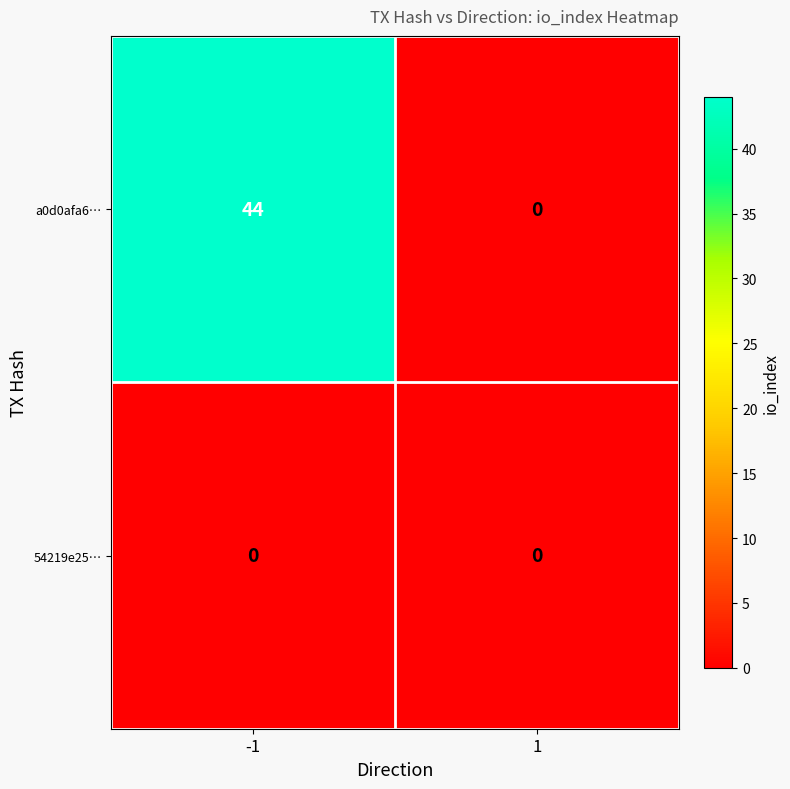

Is the value of a0d0afa6… at -1 greater than the value of 54219e25… at 1?

Yes